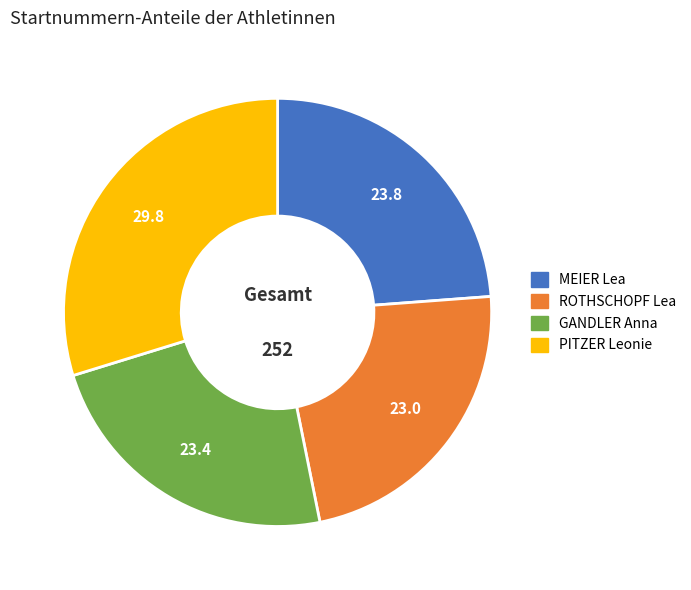

How many slices are in this pie chart?

4